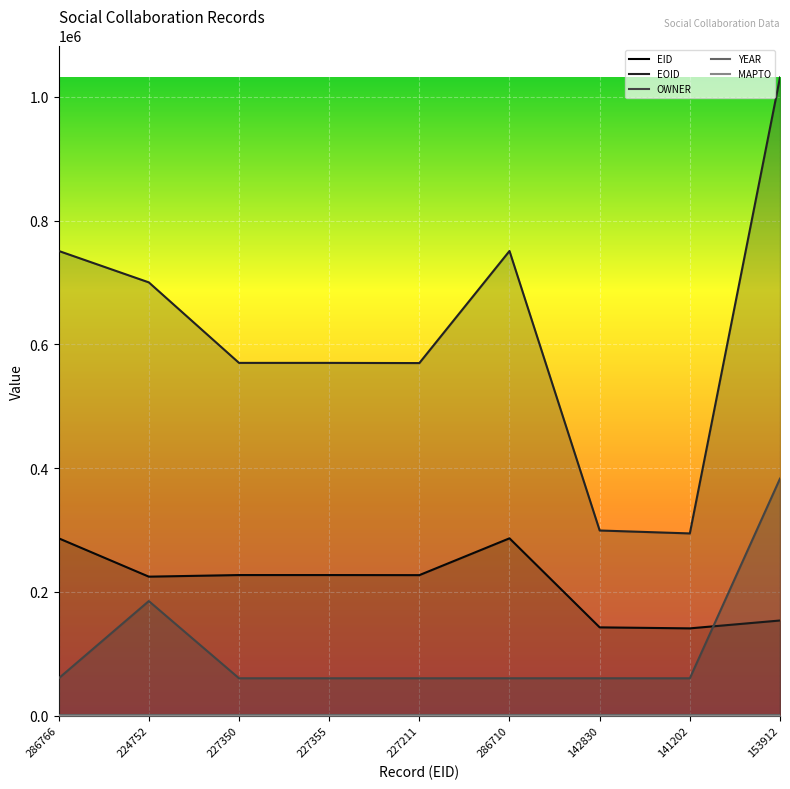

How many interior local peaks does the EOID series have?

2